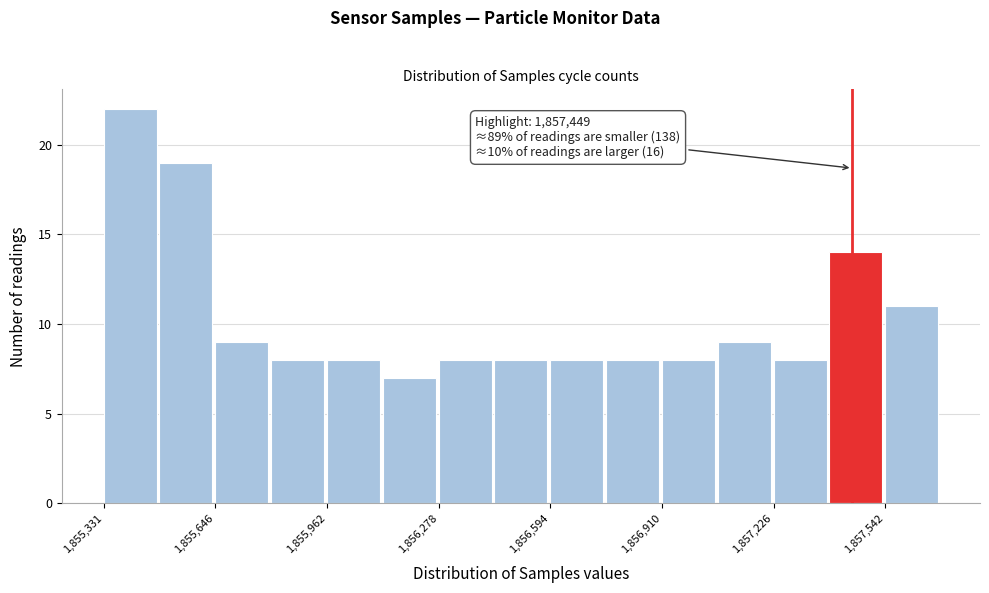

Around what value on the x-axis is the tallest bar? Give the approximate position of its centre, as read against the axis.

1855400